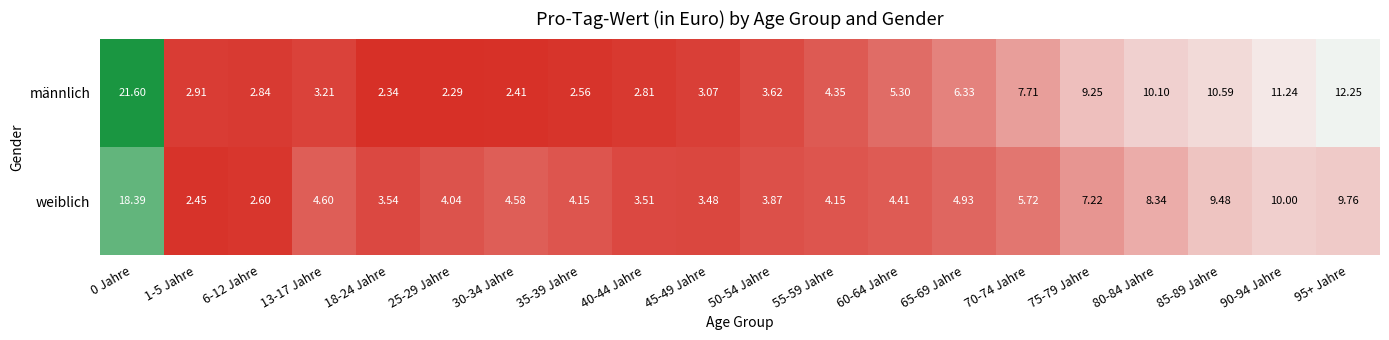

Which series has the largest total across all categories?

männlich